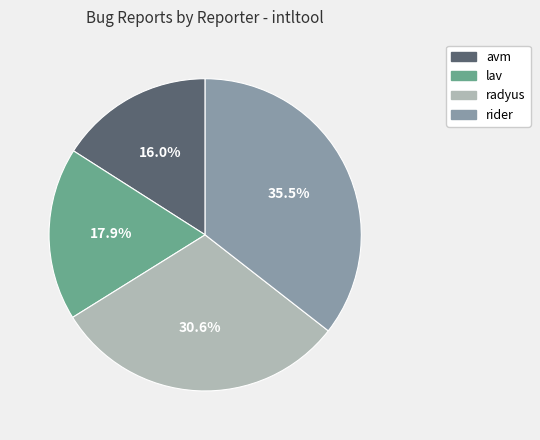

Count the number of slices in the pie.

4